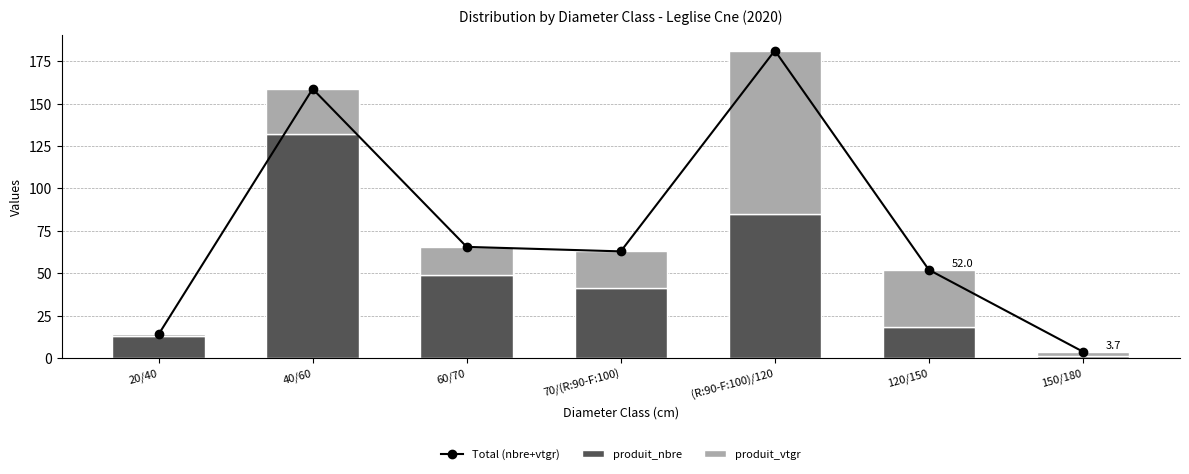

Which category has the highest value in the produit_nbre series?

40/60